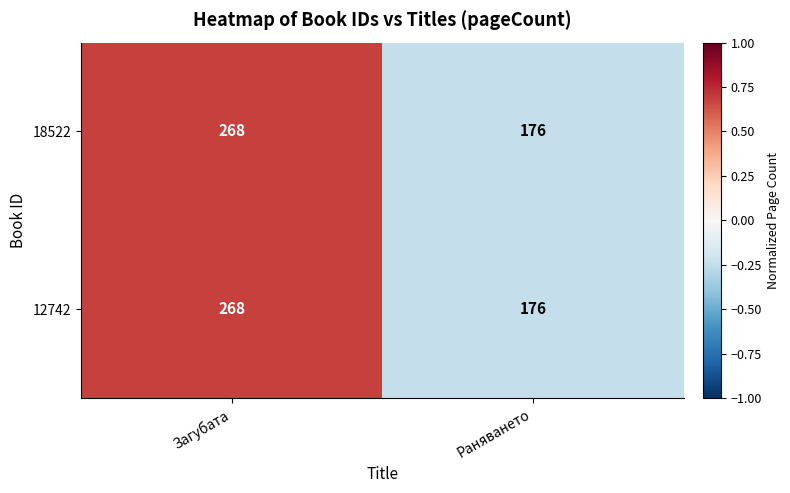

Count the number of categories in the chart.

2